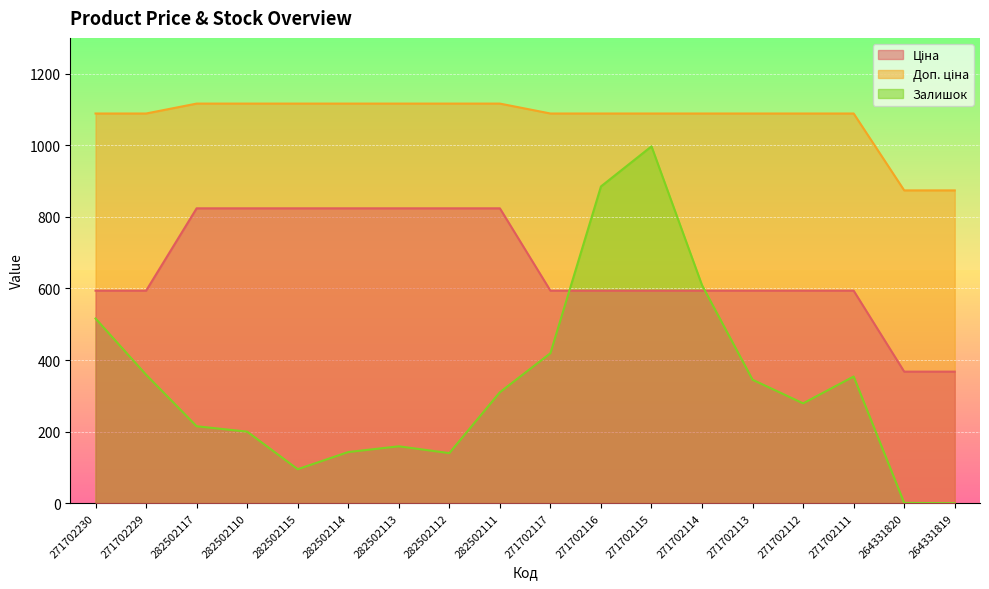

What is the label of the 14th point from the right?

282502115